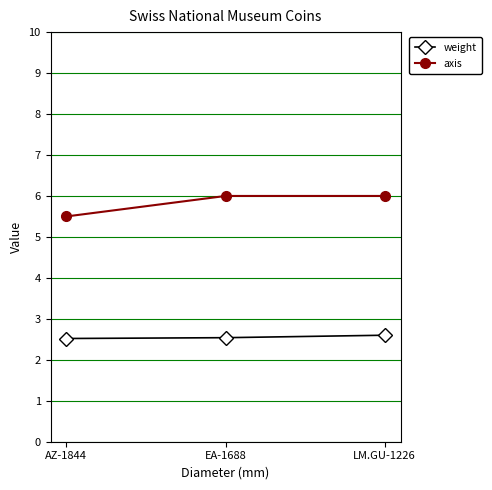

Does the chart display data point markers on the line(s)?

Yes